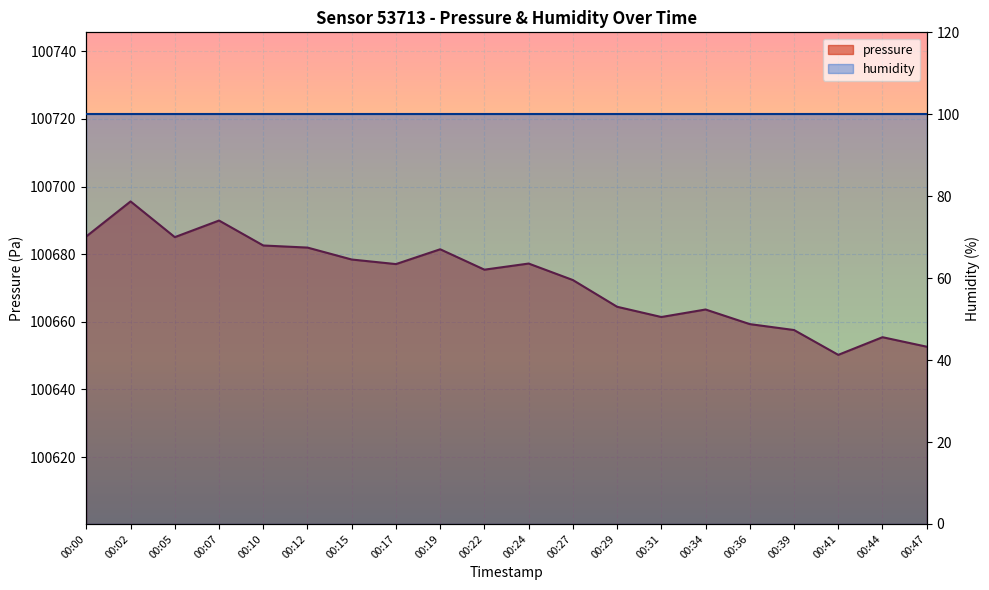

Rank the categories by value from lowest to highest.

00:41, 00:47, 00:44, 00:39, 00:36, 00:31, 00:34, 00:29, 00:27, 00:22, 00:17, 00:24, 00:15, 00:19, 00:12, 00:10, 00:05, 00:00, 00:07, 00:02